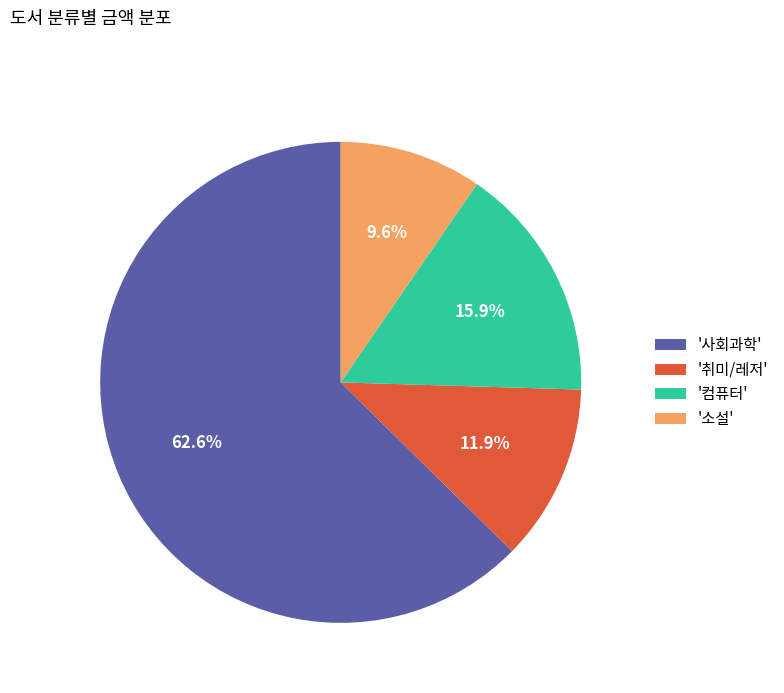

Which has a higher value, '소설' or '컴퓨터'?

'컴퓨터'